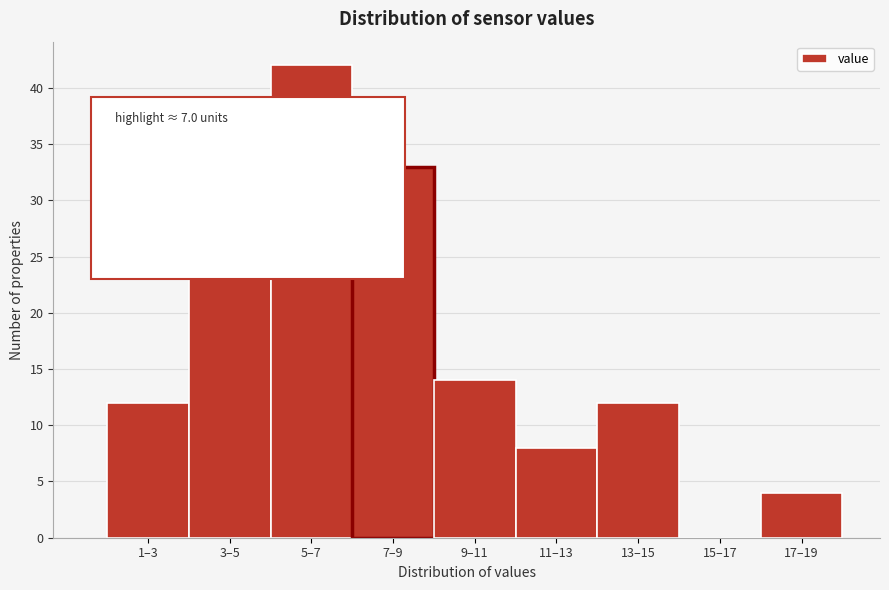

Reading left to right, list all the values displayed in this chart.

1–3=12	3–5=29	5–7=42	7–9=33	9–11=14	11–13=8	13–15=12	15–17=0	17–19=4